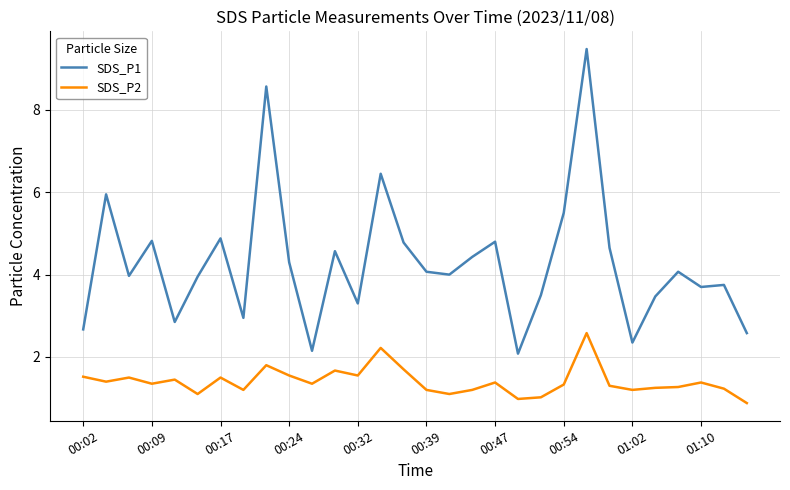

Which series has the largest total across all categories?

SDS_P1